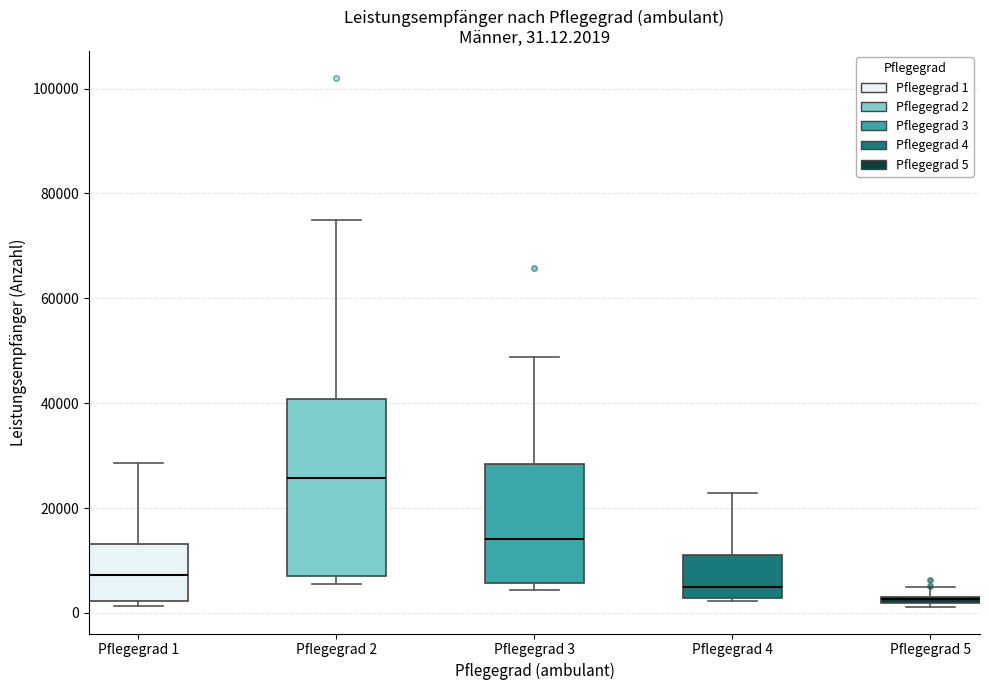

Which box is the tallest, from its lower edge to its upper edge?

Pflegegrad 2